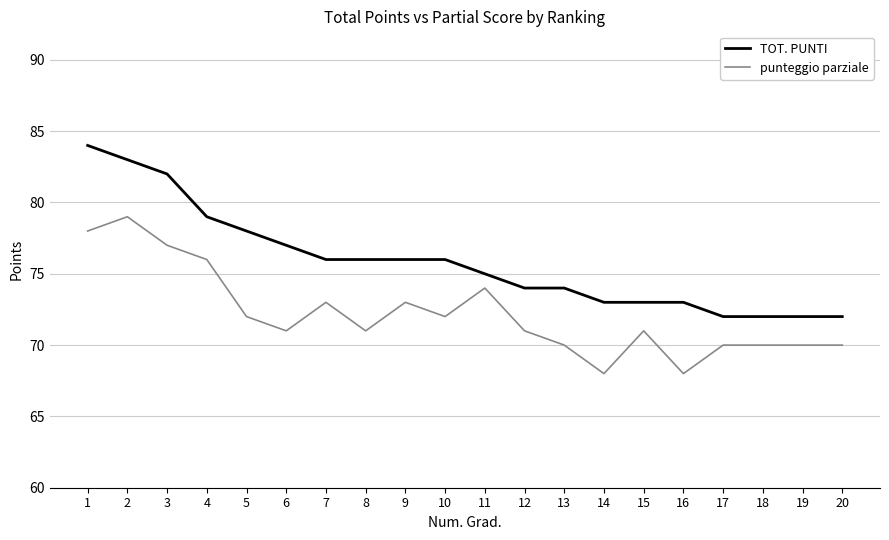

What is the difference between the maximum and minimum values in the TOT. PUNTI series?

12